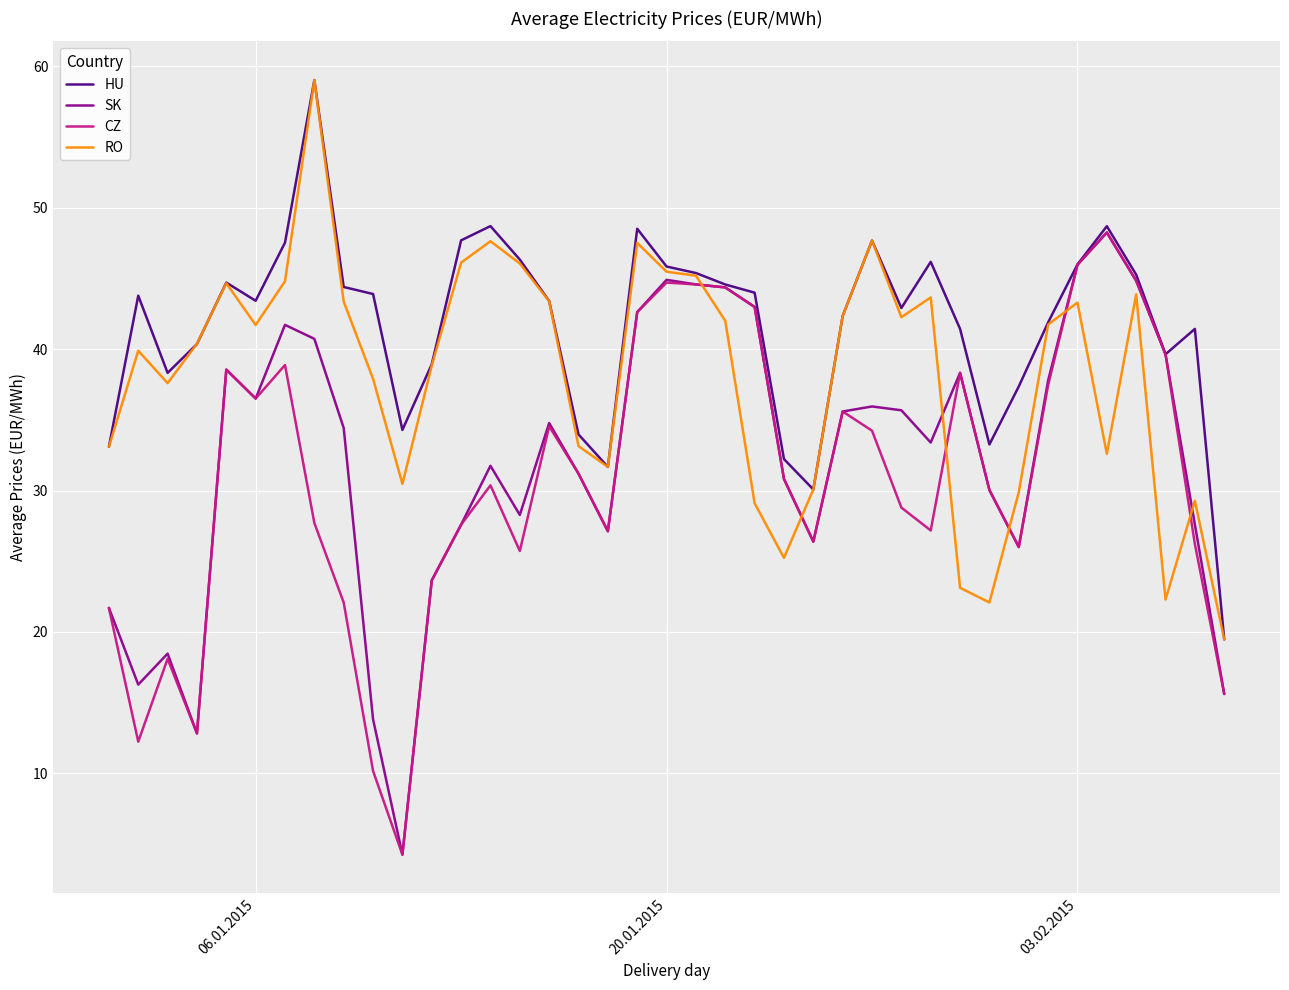

Which series has the largest total across all categories?

HU